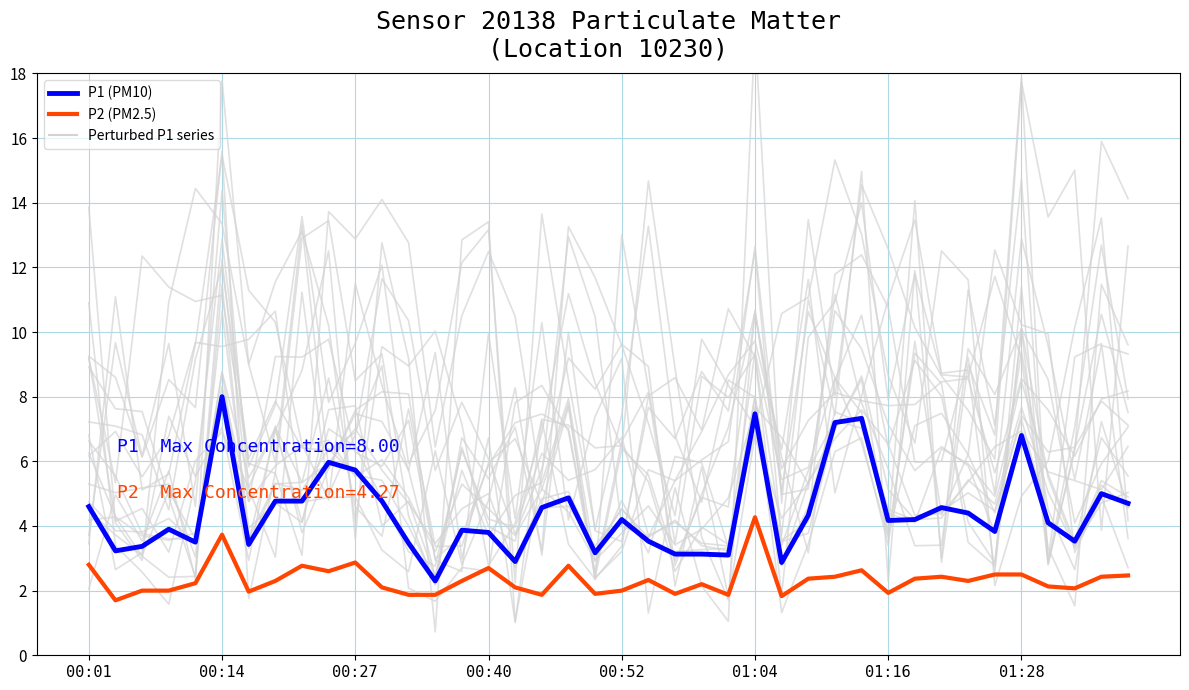

Does the chart have visible grid lines?

Yes